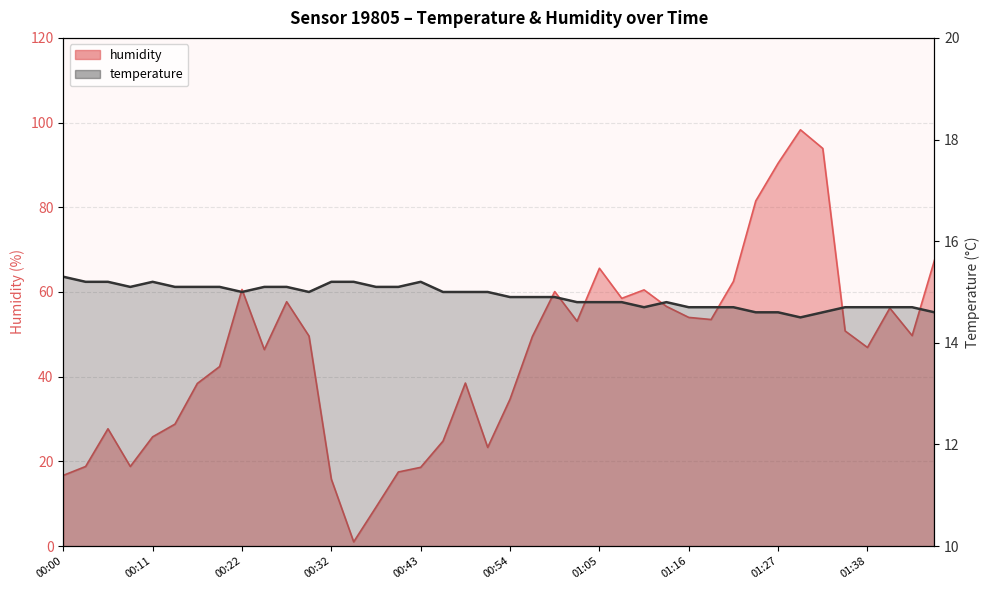

List the series in order of their peak value, lowest first.

temperature, humidity